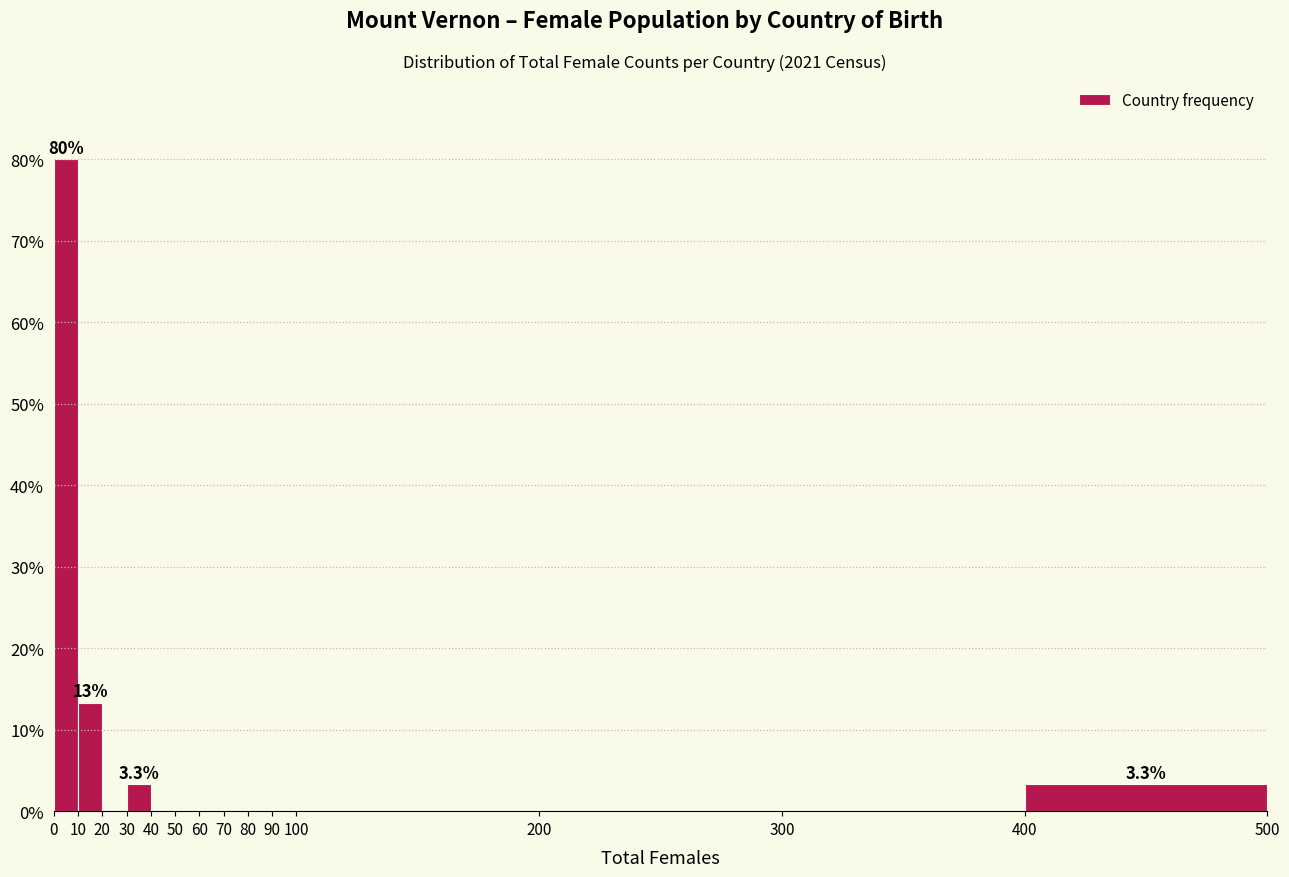

Which range on the x-axis has the tallest bar?

0 to 10